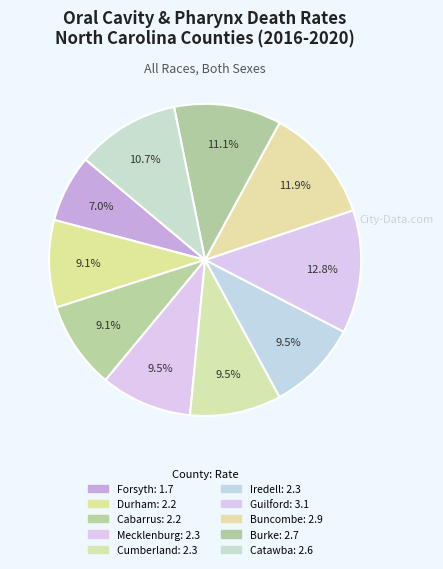

What is the largest slice in the pie chart?

Guilford County